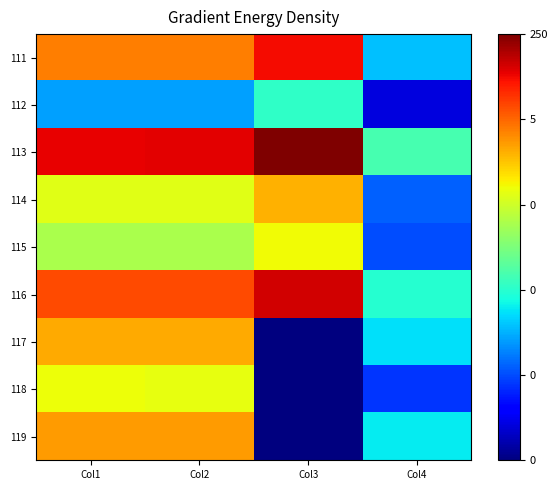

Reading left to right, extract all data points from this chart.

111: Col1=15.0	Col2=15.0	Col3=17.3	Col4=6.1
112: Col1=5.5	Col2=5.5	Col3=7.9	Col4=1.6
113: Col1=17.6	Col2=17.6	Col3=19.3	Col4=8.4
114: Col1=12.0	Col2=12.0	Col3=13.9	Col4=4.3
115: Col1=10.8	Col2=10.8	Col3=12.5	Col4=3.9
116: Col1=16.1	Col2=16.0	Col3=17.9	Col4=7.7
117: Col1=14.1	Col2=14.1	Col3=0.0	Col4=6.7
118: Col1=12.3	Col2=12.2	Col3=0.0	Col4=3.4
119: Col1=14.4	Col2=14.4	Col3=0.0	Col4=6.9